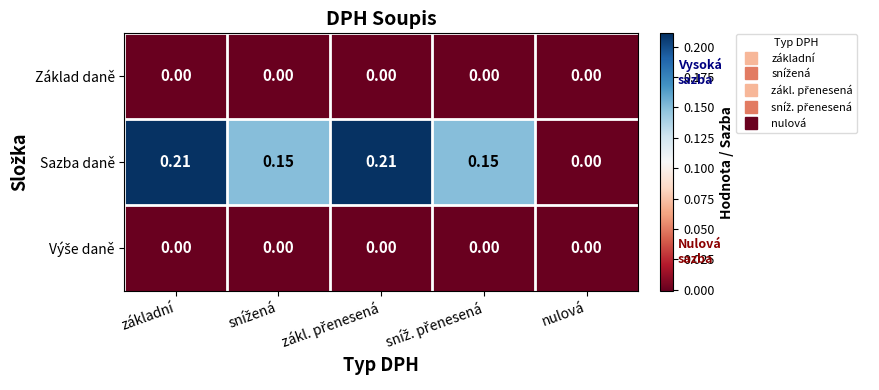

Which series has the largest total across all categories?

Sazba daně